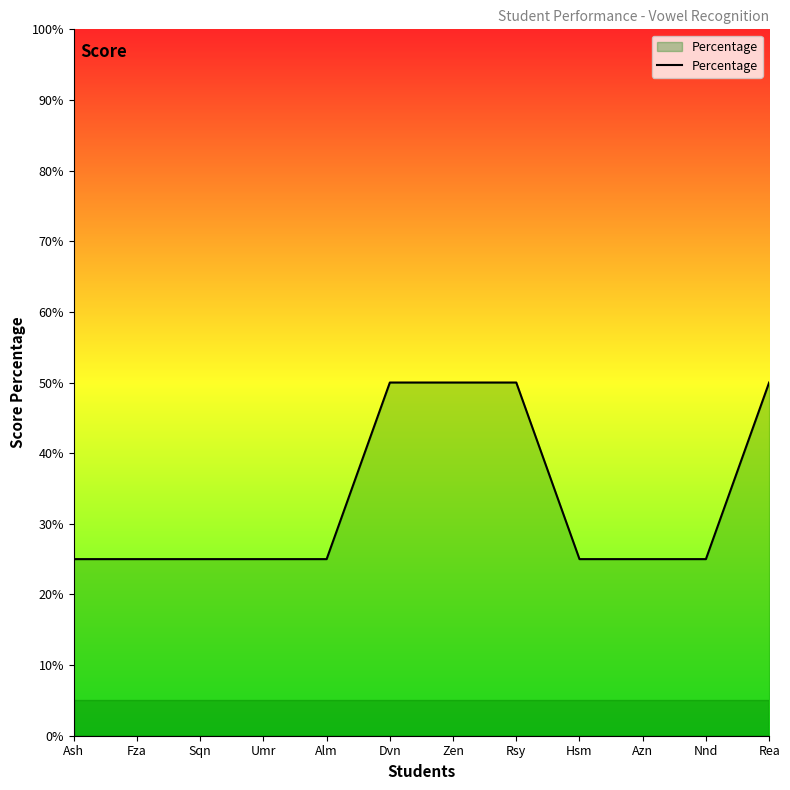

What is the difference between the values at Ash and Dvn?

0.2